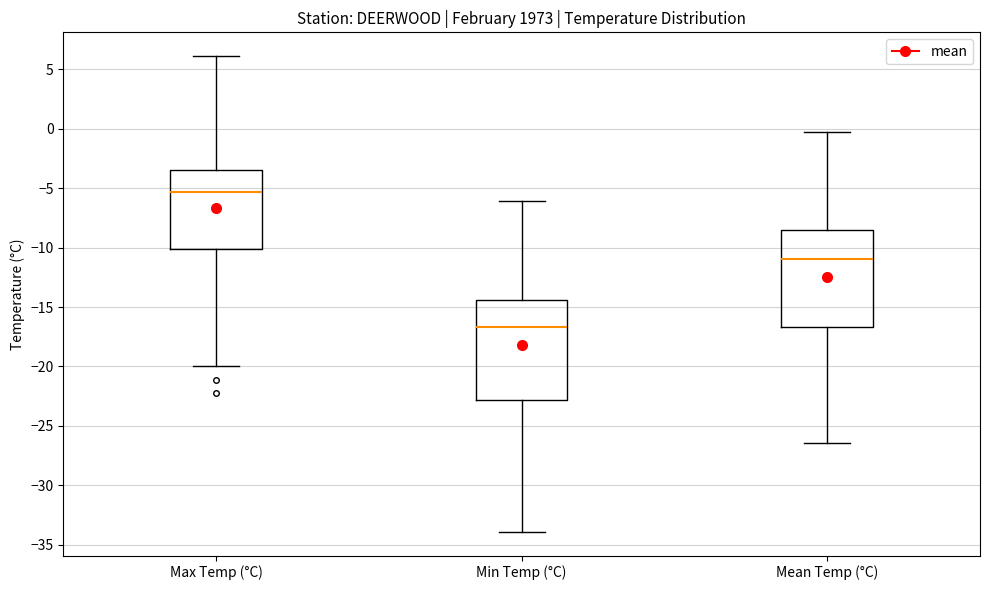

Reading left to right, read every box against the y-axis: the position of its median line, the range the box covers, and the ends of its whiskers. The values are not printed on the chart, so give them approximately, as read against the axis.

Max Temp (°C): median -5.5, box -10.0 to -3.5, whiskers -20.0 to 6.0
Min Temp (°C): median -16.5, box -23.0 to -14.5, whiskers -34.0 to -6.0
Mean Temp (°C): median -11.0, box -16.5 to -8.5, whiskers -26.5 to -0.5